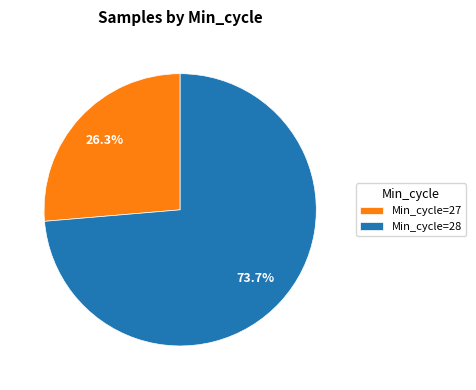

How many slices are in this pie chart?

2